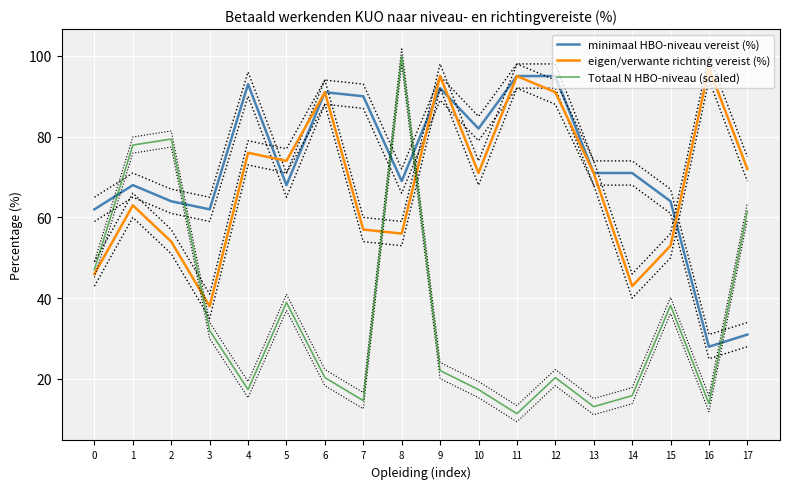

What is the value of the minimaal HBO-niveau vereist (%) point at the 16th from the left?

64.0